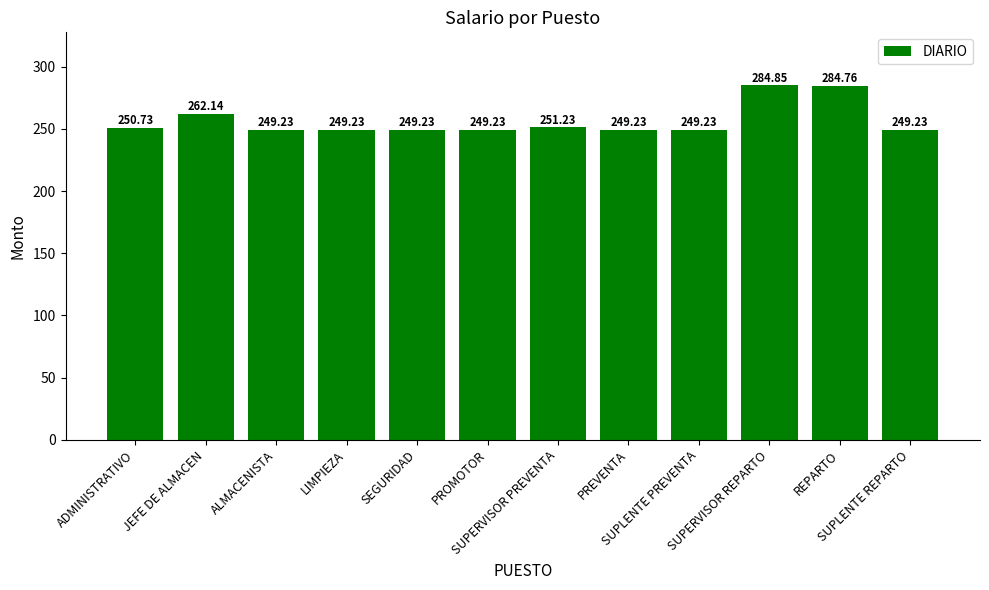

Does the chart contain any negative values?

No